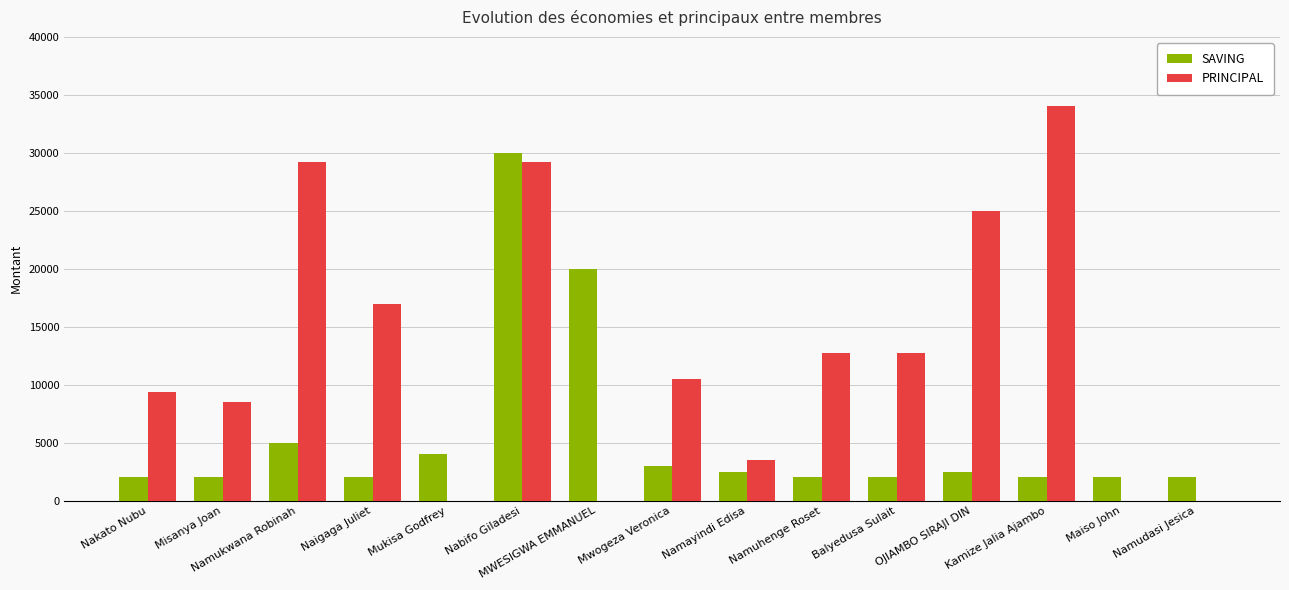

What is the sum of the PRINCIPAL values at Namayindi Edisa and Maiso John?

3500